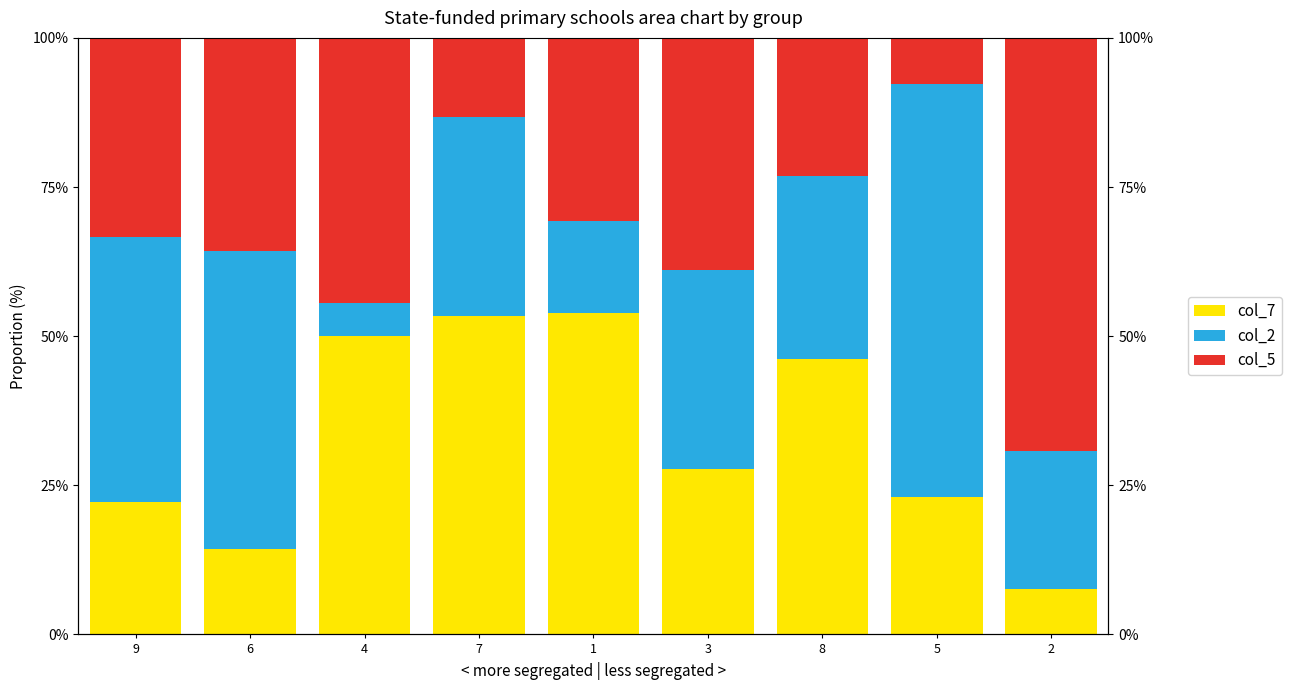

How many bars are there in total?

27